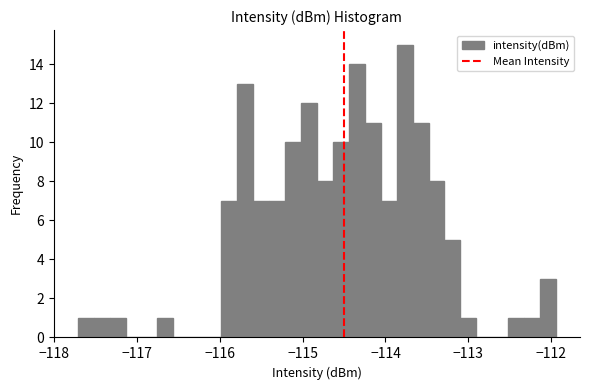

Around what value on the x-axis is the tallest bar? Give the approximate position of its centre, as read against the axis.

-113.8